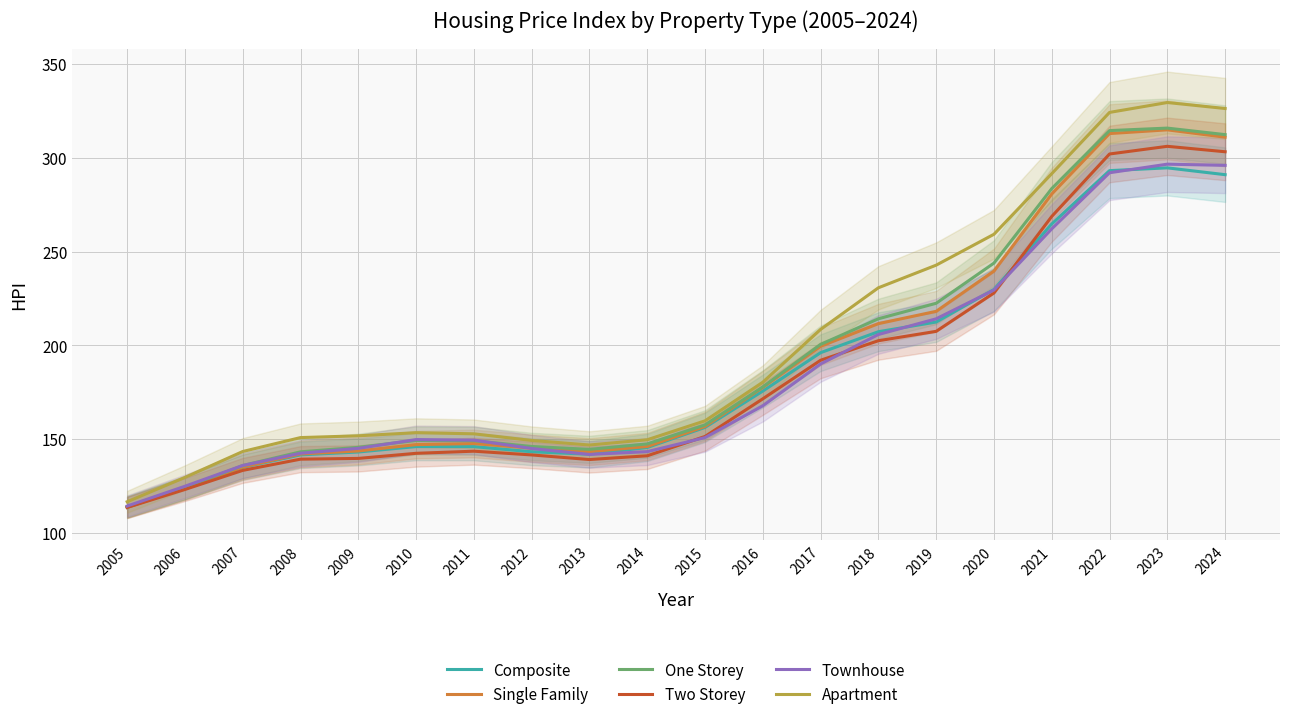

True or false: One Storey and Apartment intersect in this chart.

False